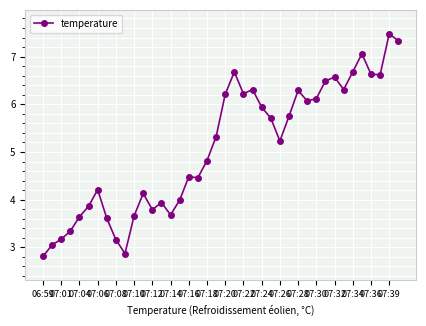

What is the smallest value displayed?

2.8